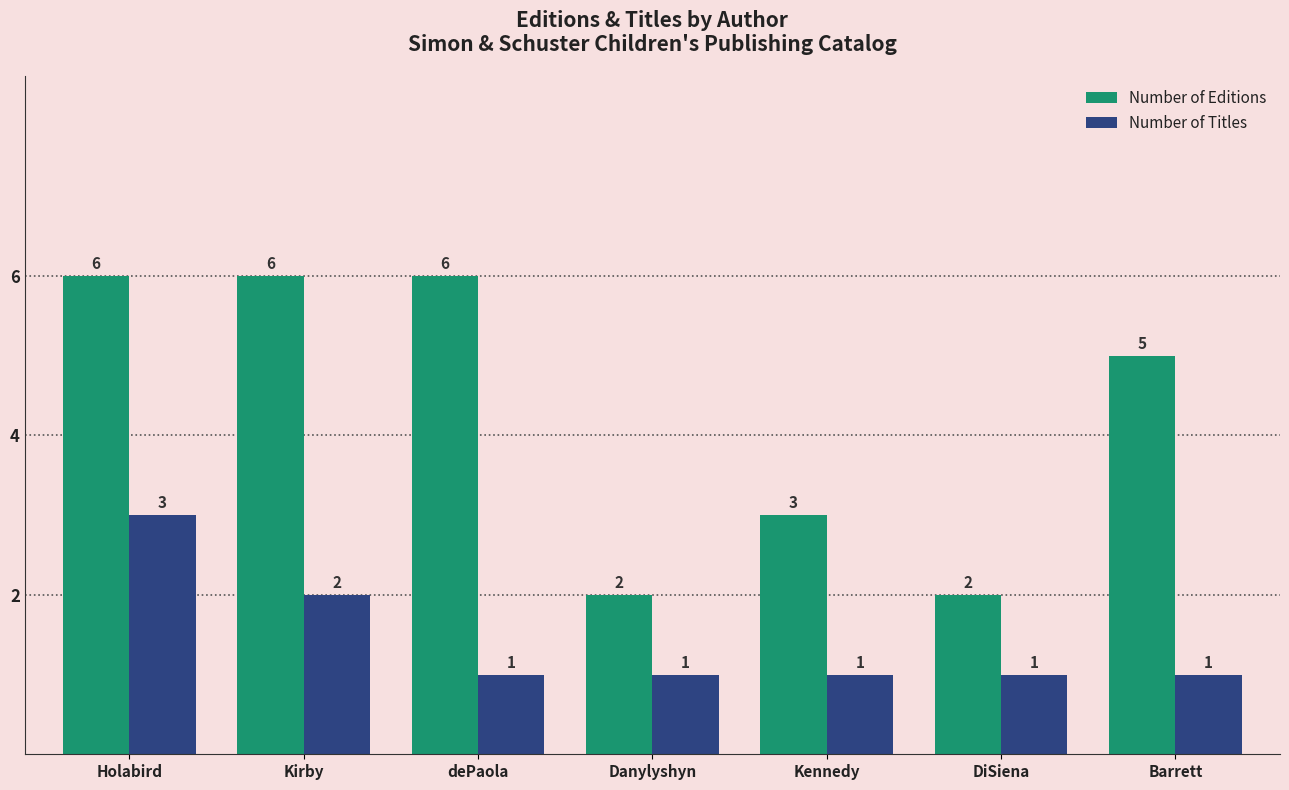

What is the greatest value displayed?

6